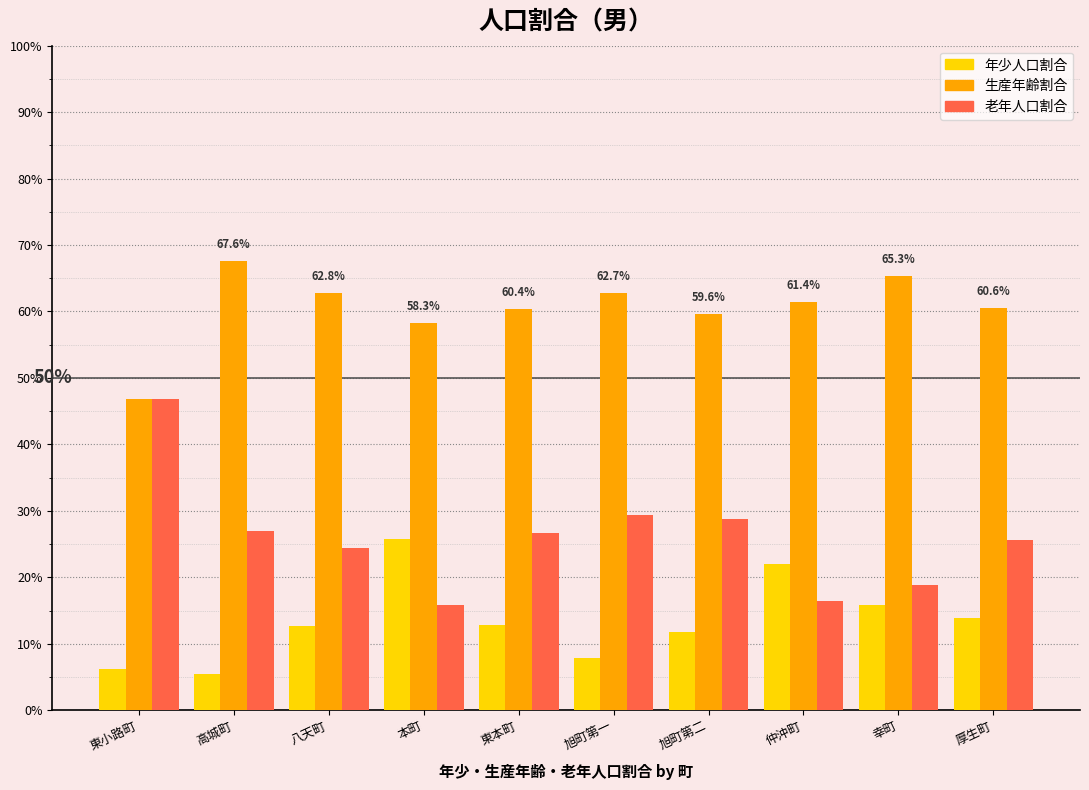

What is the maximum value shown in the chart?

0.7